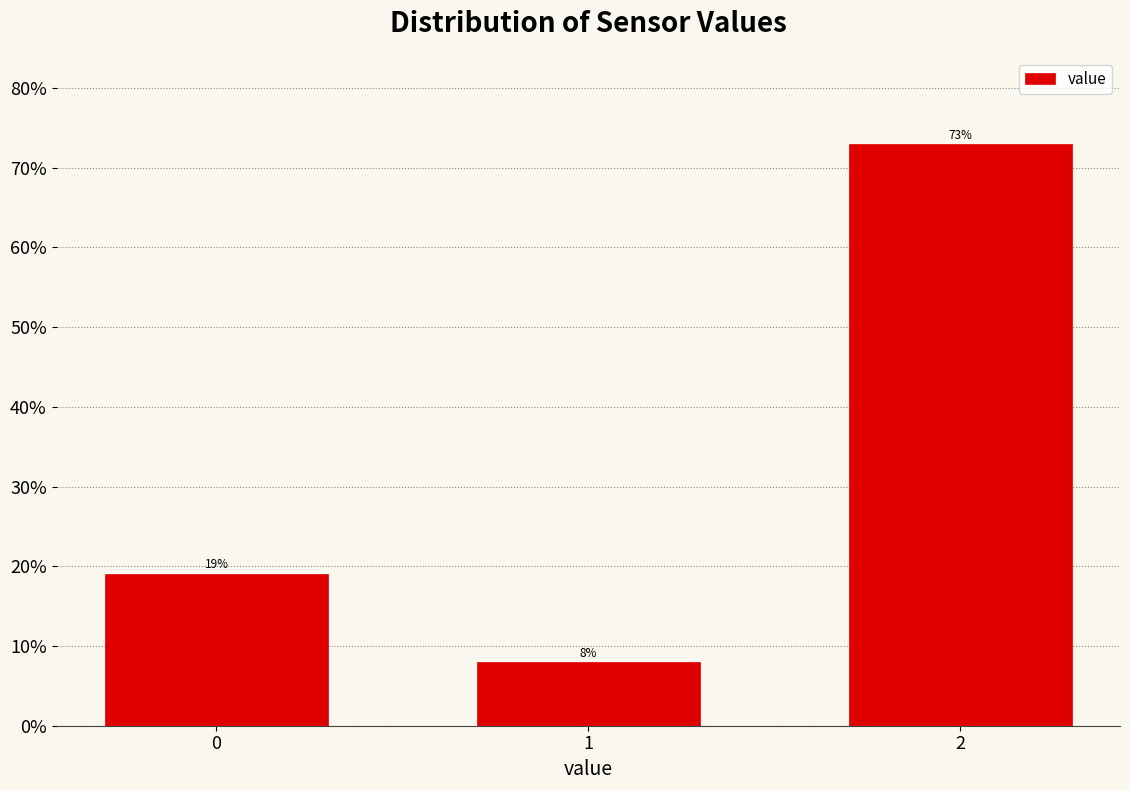

What is the value of the 2nd bar from the left?

8.0